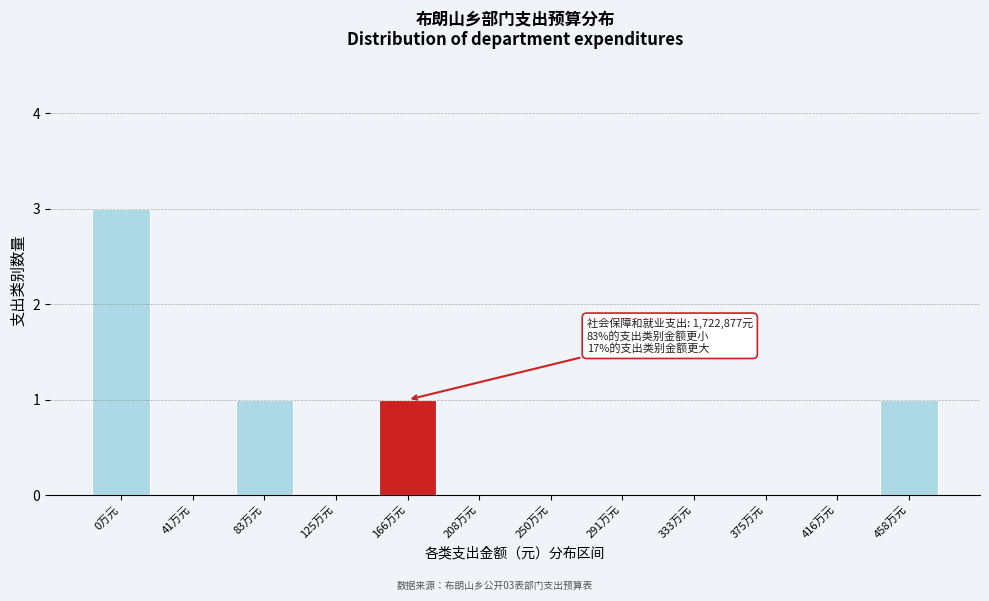

Reading left to right, list all the values displayed in this chart.

0万元=3	41万元=0	83万元=1	125万元=0	166万元=1	208万元=0	250万元=0	291万元=0	333万元=0	375万元=0	416万元=0	458万元=1